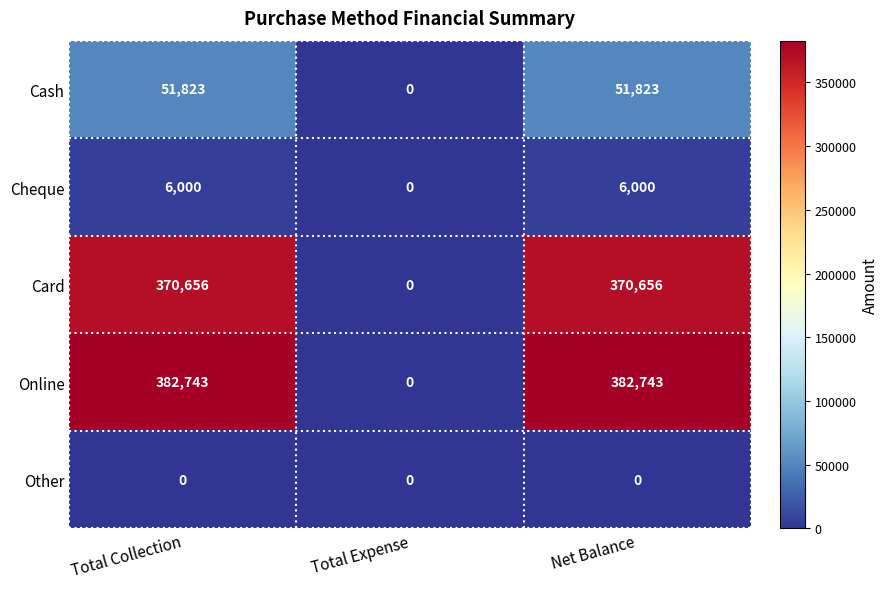

What is the sum of the Cash values at Net Balance and Total Collection?

103646